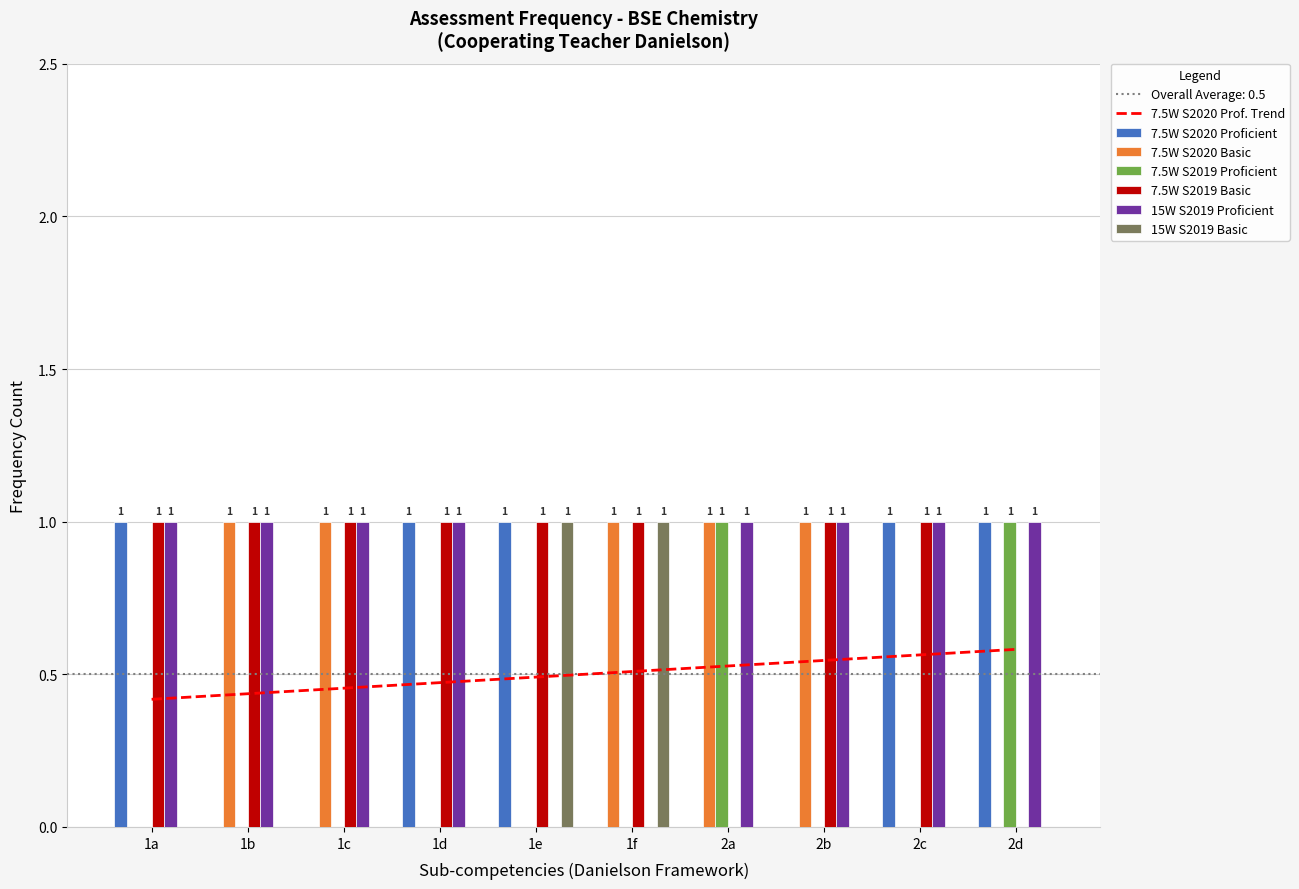

The 7.5W Proficient series shows 1 at 2b. True or false?

False